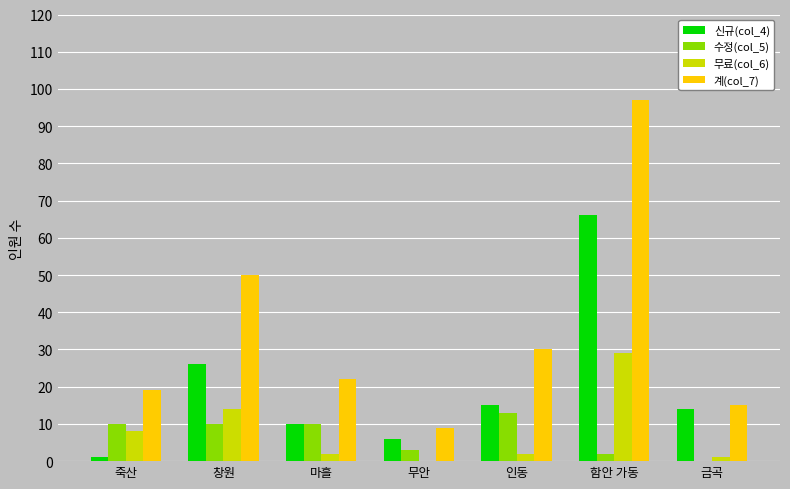

What is the maximum value shown in the chart?

97